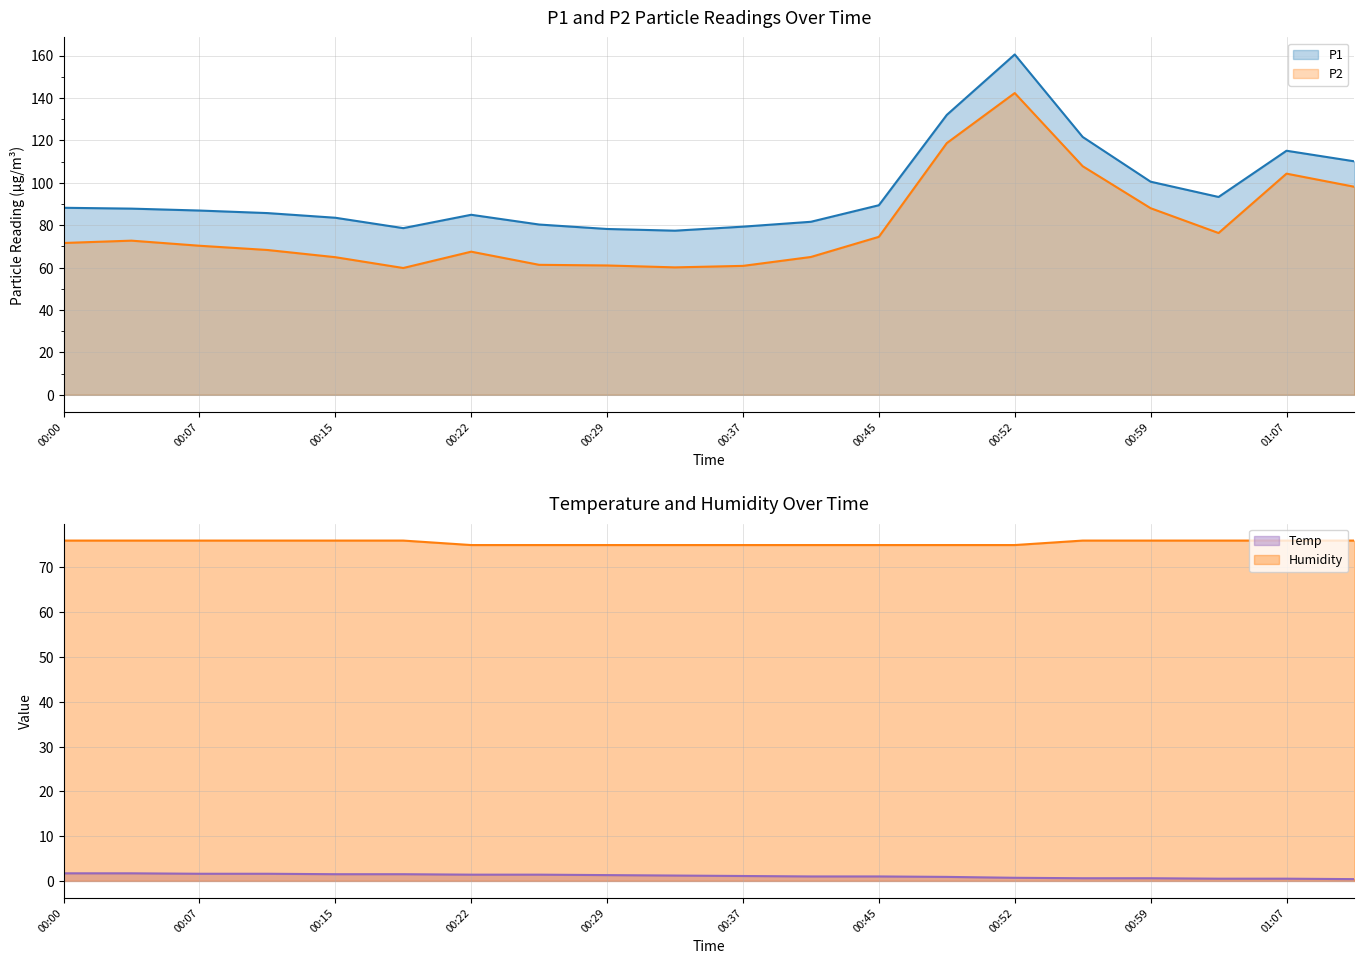

What are all the series names shown in the legend?

P1, P2, Temp, Humidity